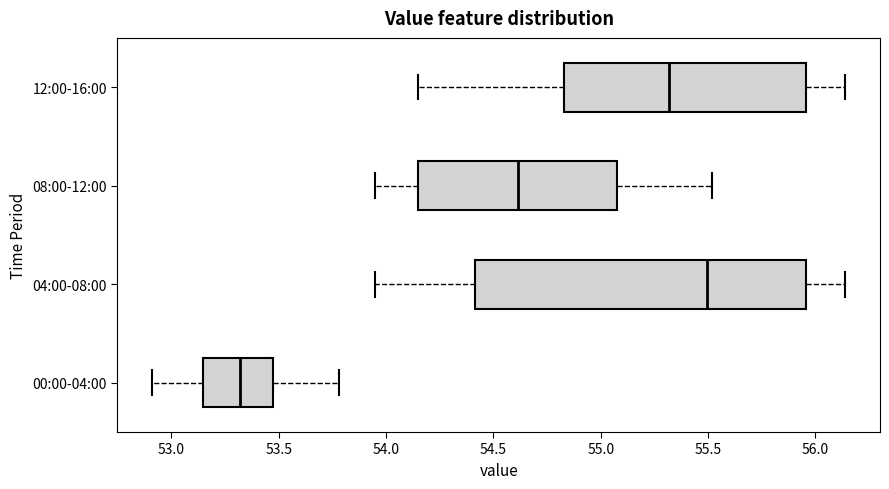

Reading bottom to top, transcribe this box plot: for each box, give where its median line is, the range the box spans, and where its two whiskers end, as read against the x-axis. The values are not printed on the chart, so give them approximately, as read against the axis.

00:00-04:00: median 53.30, box 53.15 to 53.50, whiskers 52.90 to 53.80
04:00-08:00: median 55.50, box 54.40 to 55.95, whiskers 53.95 to 56.15
08:00-12:00: median 54.60, box 54.15 to 55.10, whiskers 53.95 to 55.50
12:00-16:00: median 55.30, box 54.85 to 55.95, whiskers 54.15 to 56.15